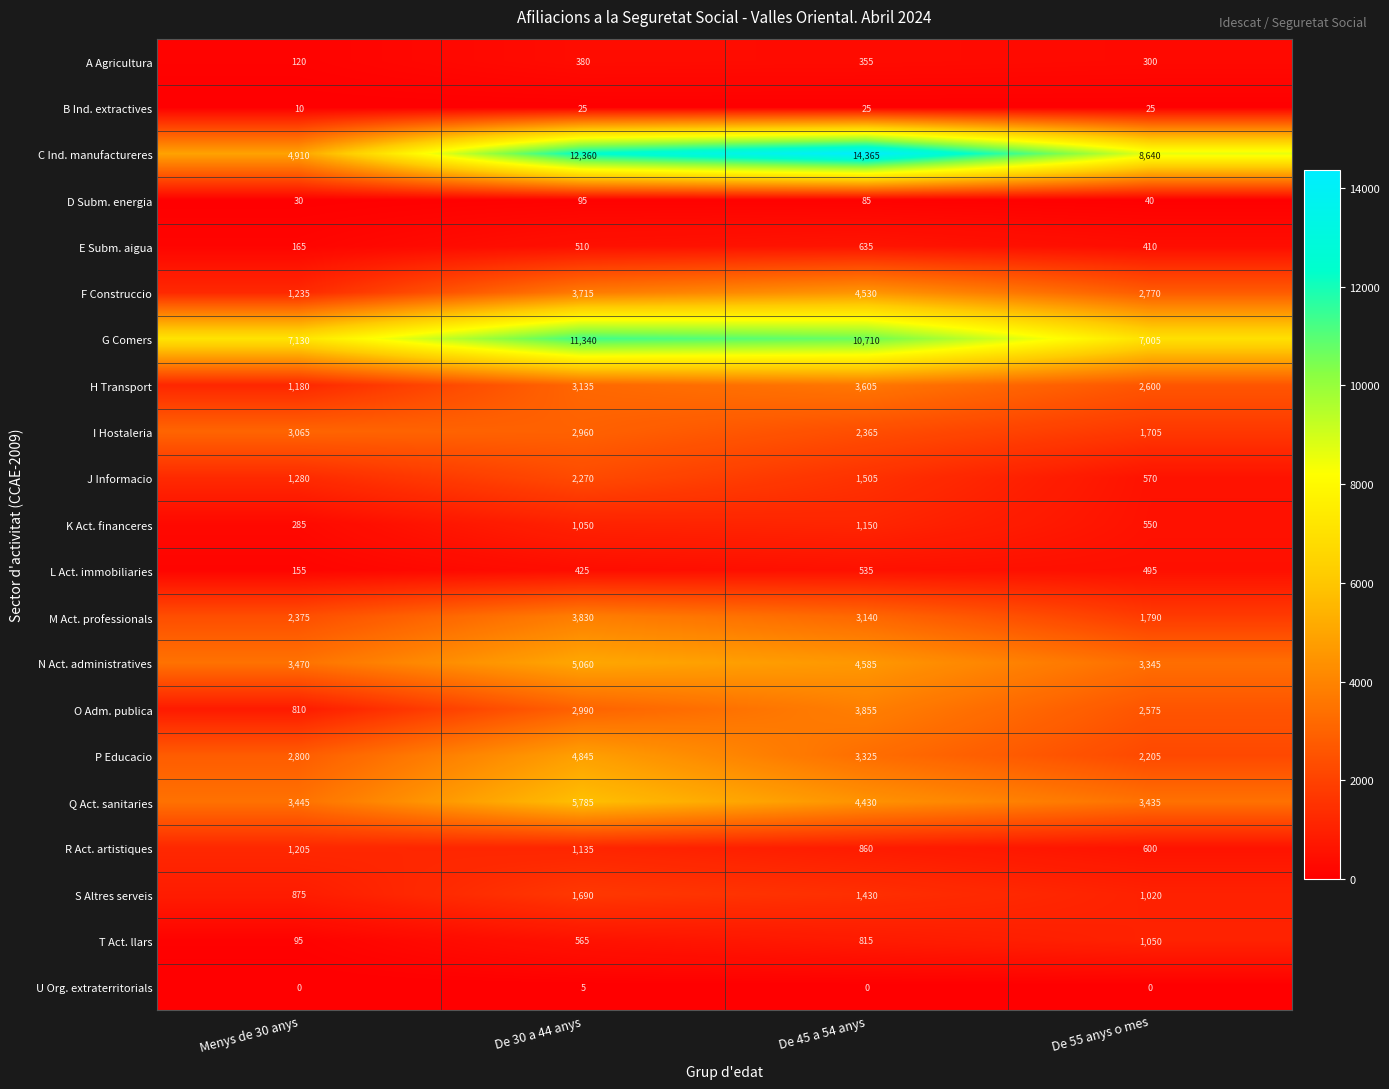

List the series in order of their peak value, highest first.

C Ind. manufactureres, G Comers, Q Act. sanitaries, N Act. administratives, P Educacio, F Construccio, O Adm. publica, M Act. professionals, H Transport, I Hostaleria, J Informacio, S Altres serveis, R Act. artistiques, K Act. financeres, T Act. llars, E Subm. aigua, L Act. immobiliaries, A Agricultura, D Subm. energia, B Ind. extractives, U Org. extraterritorials